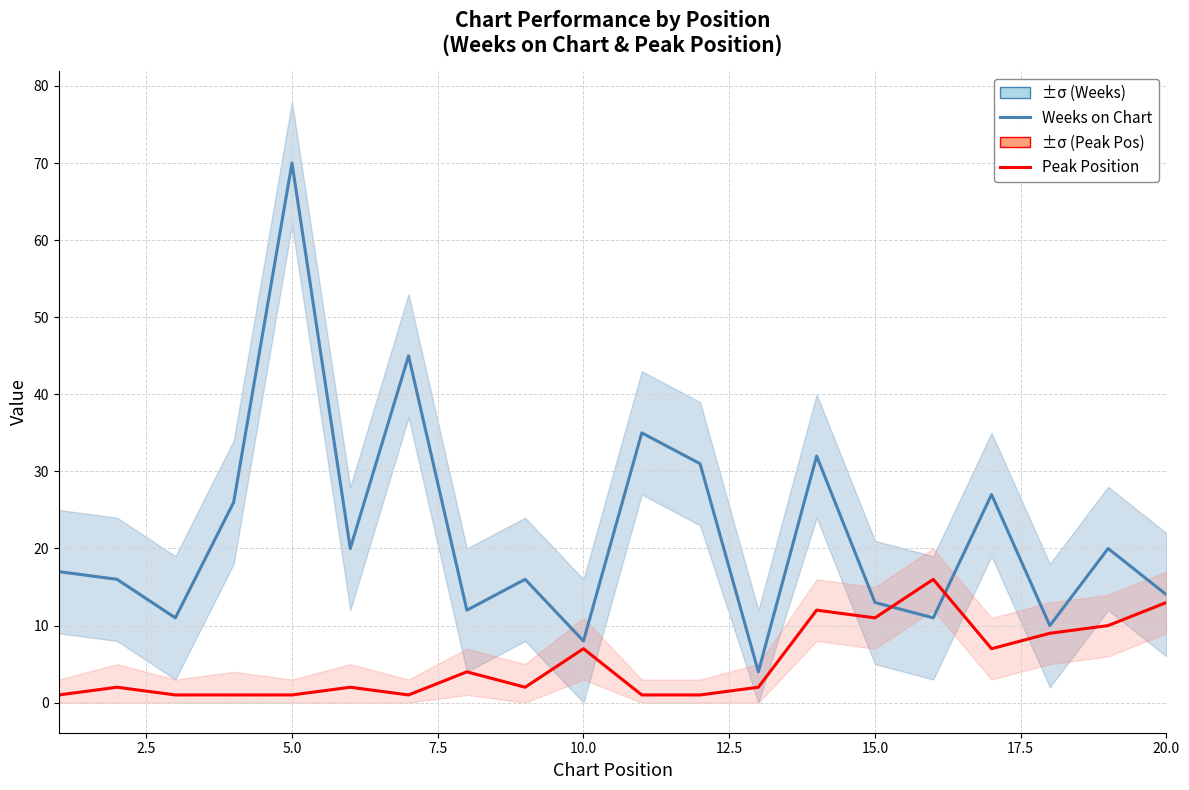

How many times do Weeks on Chart and Peak Position cross each other?

2